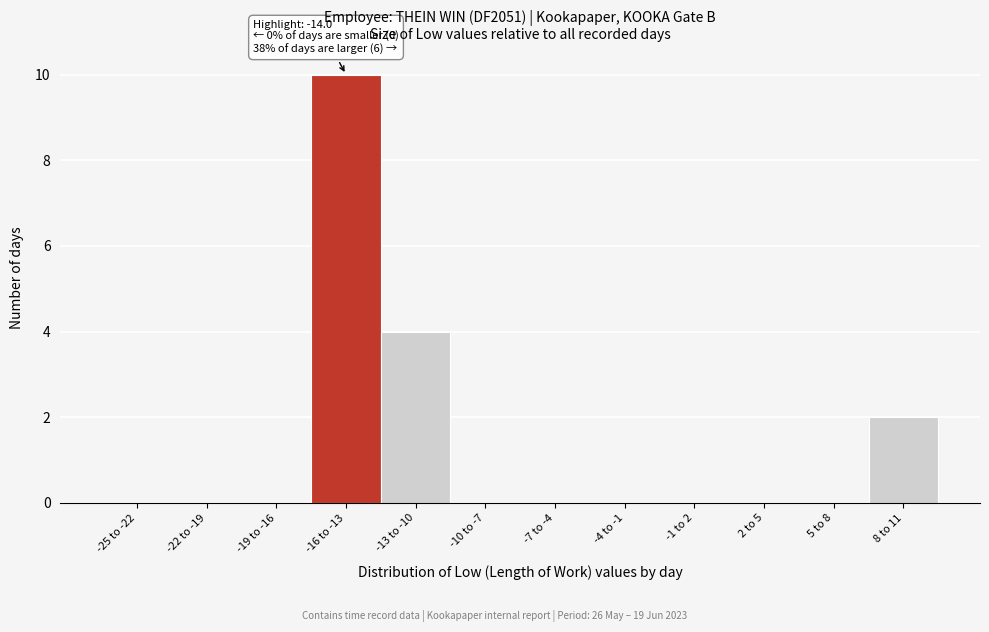

Reading left to right, what are all the values shown in this chart?

-25 to -22=0	-22 to -19=0	-19 to -16=0	-16 to -13=10	-13 to -10=4	-10 to -7=0	-7 to -4=0	-4 to -1=0	-1 to 2=0	2 to 5=0	5 to 8=0	8 to 11=2